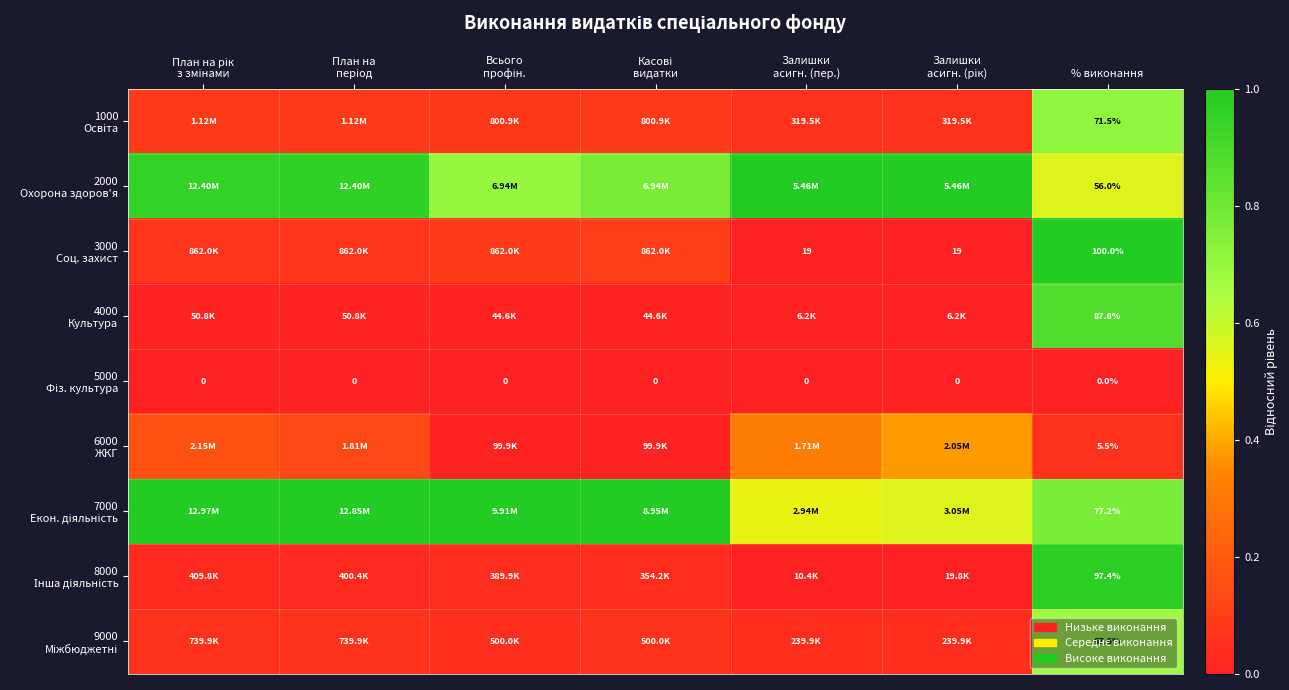

True or false: 5000 Фіз. культура has a value of 0.0 at Всього профін..

True